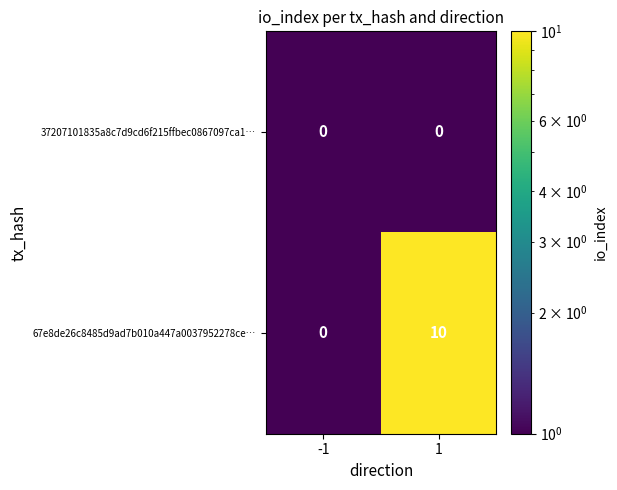

Which has a higher value, -1 or 1?

1